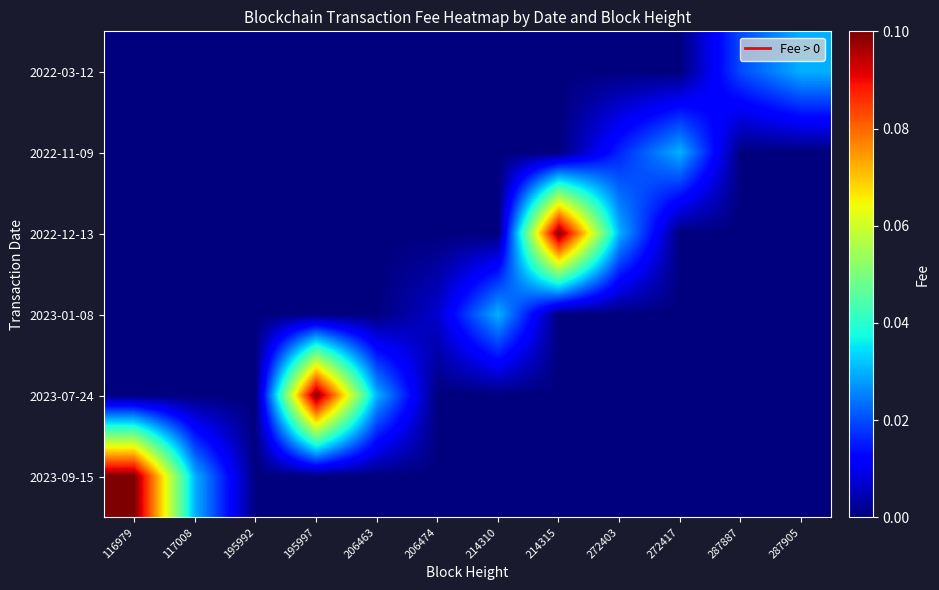

Reading left to right, what are all the values shown in this chart?

2022-03-12: 116979=0.0	117008=0.0	195992=0.0	195997=0.0	206463=0.0	206474=0.0	214310=0.0	214315=0.0	272403=0.0	272417=0.0	287887=0.0	287905=0.0
2022-11-09: 116979=0.0	117008=0.0	195992=0.0	195997=0.0	206463=0.0	206474=0.0	214310=0.0	214315=0.0	272403=0.0	272417=0.0	287887=0.0	287905=0.0
2022-12-13: 116979=0.0	117008=0.0	195992=0.0	195997=0.0	206463=0.0	206474=0.0	214310=0.0	214315=0.1	272403=0.0	272417=0.0	287887=0.0	287905=0.0
2023-01-08: 116979=0.0	117008=0.0	195992=0.0	195997=0.0	206463=0.0	206474=0.0	214310=0.0	214315=0.0	272403=0.0	272417=0.0	287887=0.0	287905=0.0
2023-07-24: 116979=0.0	117008=0.0	195992=0.0	195997=0.1	206463=0.0	206474=0.0	214310=0.0	214315=0.0	272403=0.0	272417=0.0	287887=0.0	287905=0.0
2023-09-15: 116979=0.1	117008=0.0	195992=0.0	195997=0.0	206463=0.0	206474=0.0	214310=0.0	214315=0.0	272403=0.0	272417=0.0	287887=0.0	287905=0.0